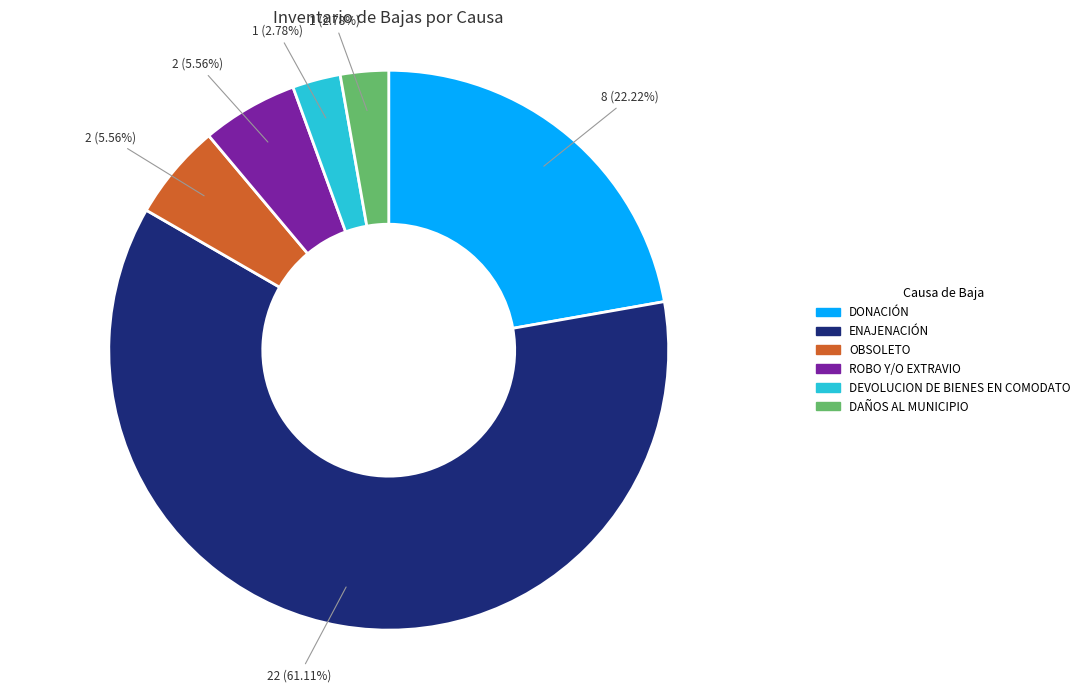

Which category has the biggest portion of the pie?

ENAJENACIÓN